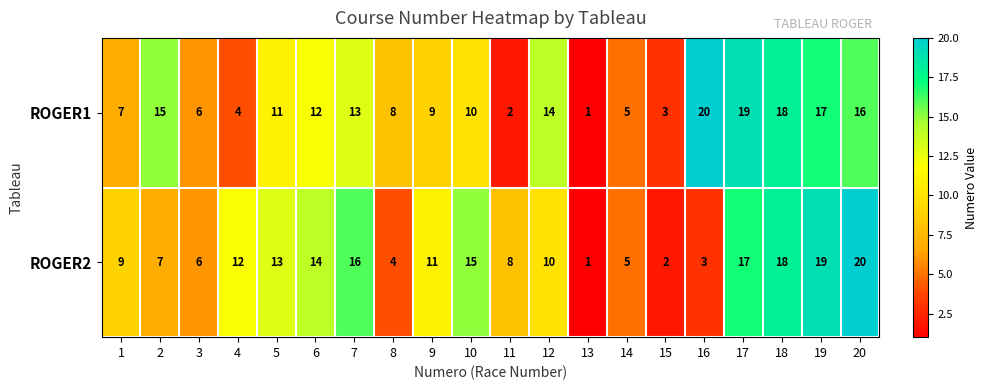

The value of ROGER2 at 15 is 1. True or false?

False